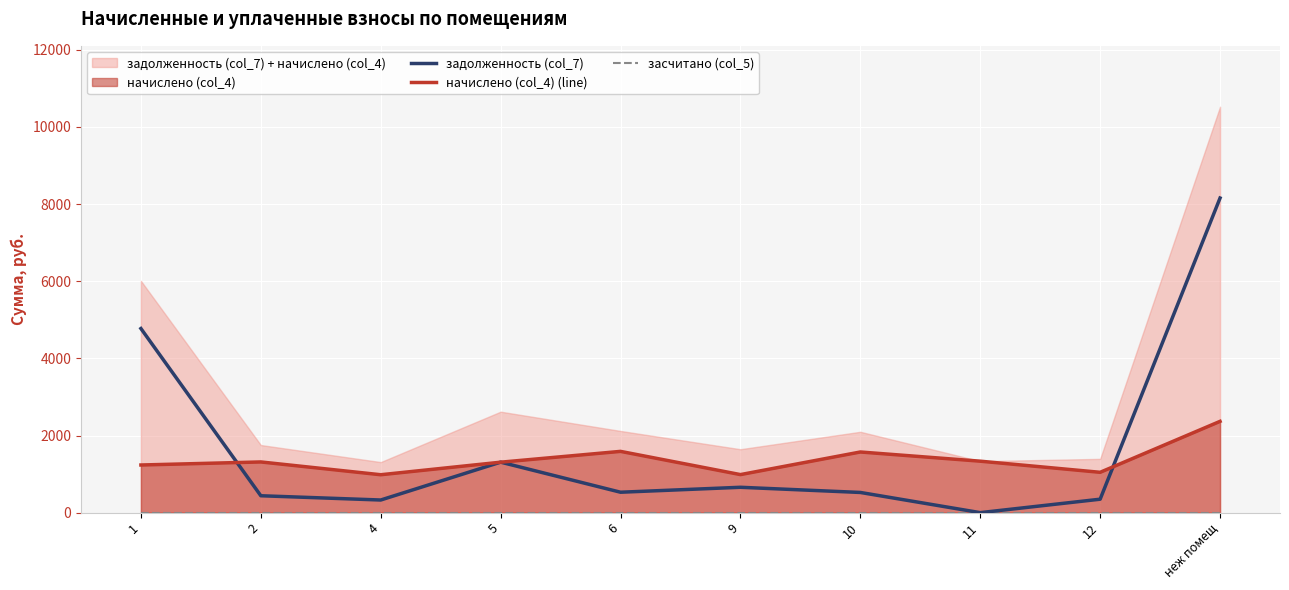

What is the average value of the начислено (col_4) (line) series?

1373.6